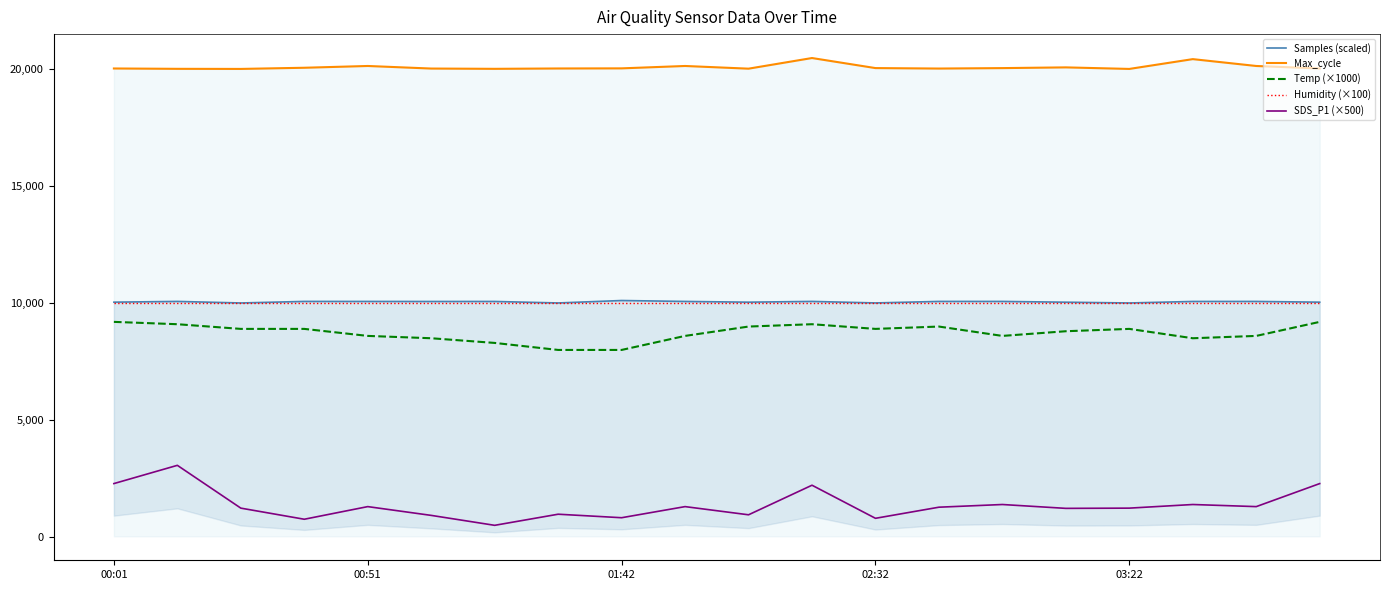

True or false: Max_cycle and SDS_P1 (×500) cross at least once.

False